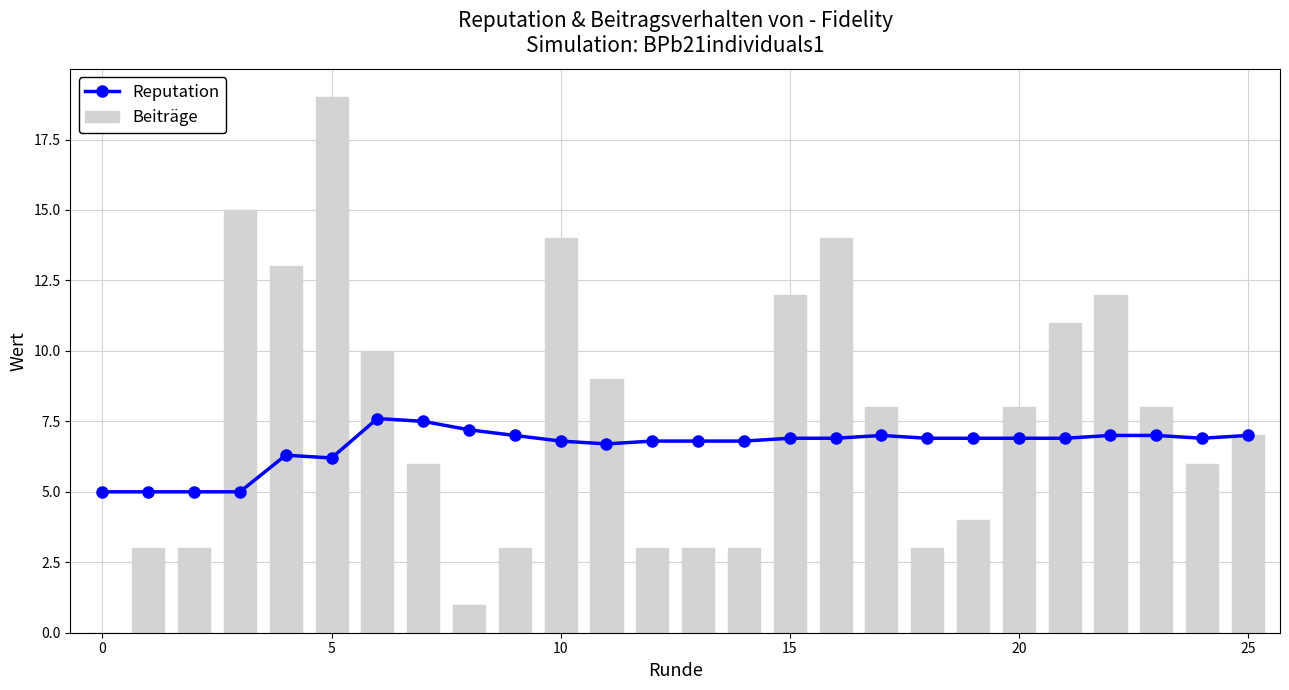

Which category has the highest value in the Beiträge series?

5